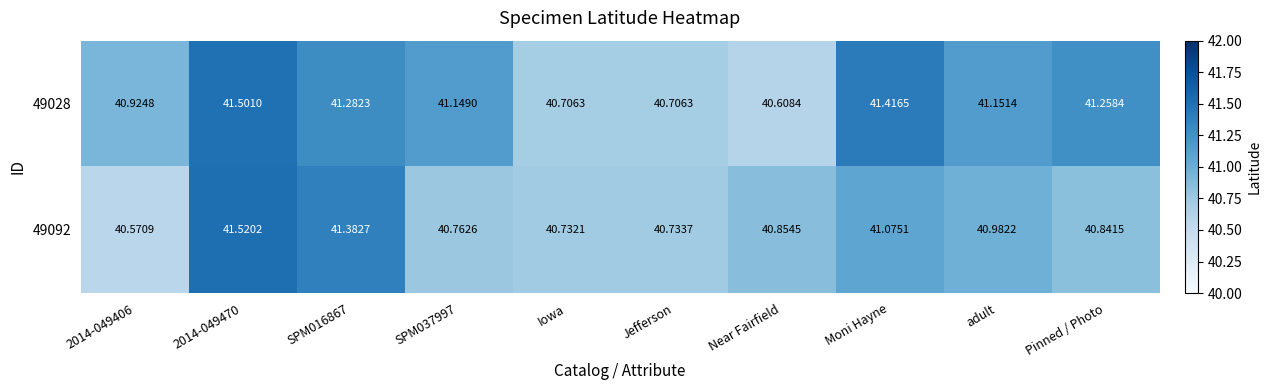

At which label does 49028 reach its minimum?

Near Fairfield